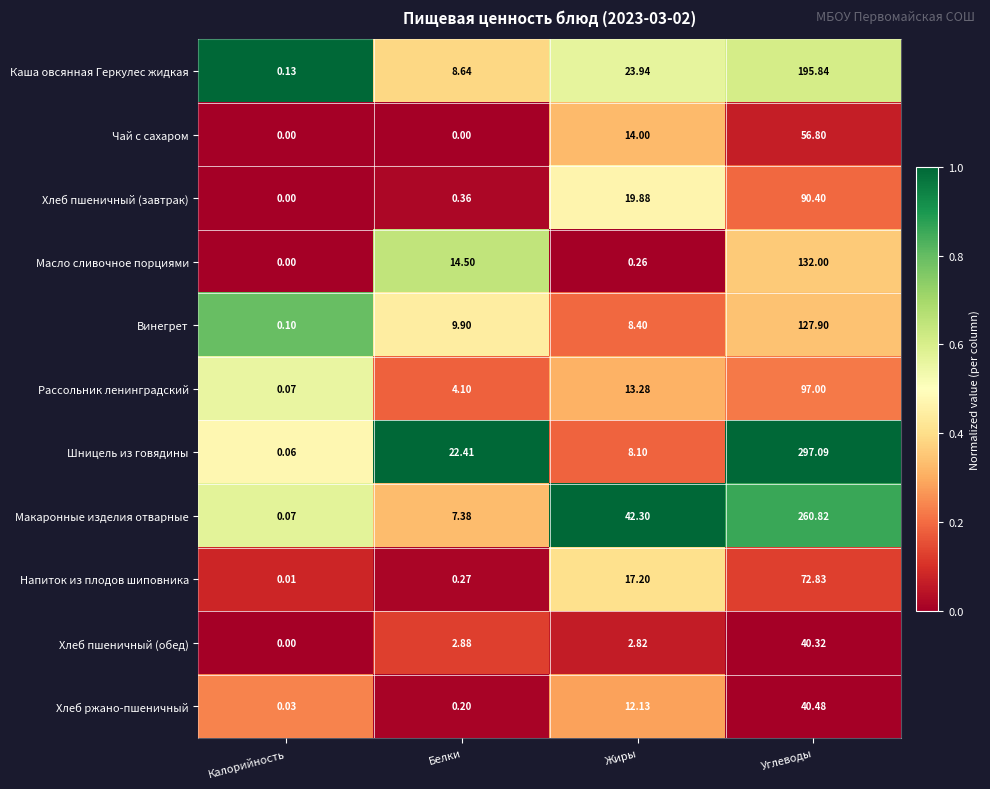

At which label is Хлеб пшеничный (обед) closest to 20?

Белки